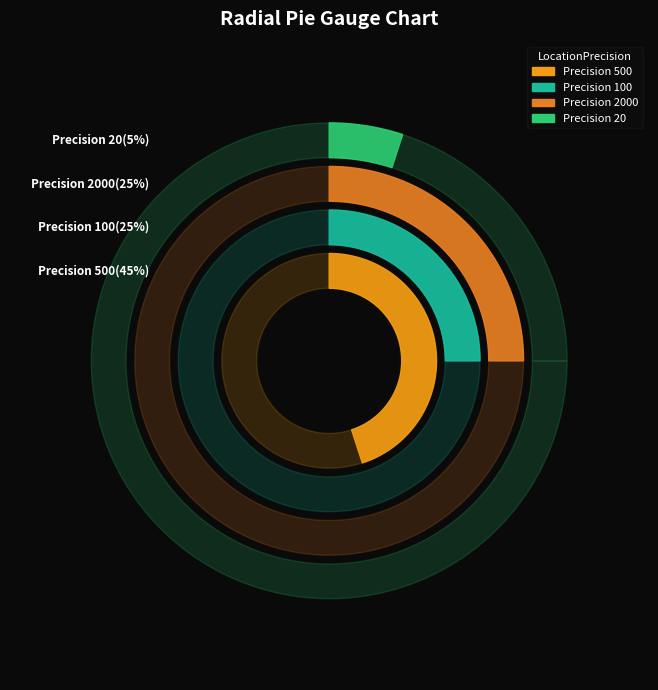

How many segments does this pie chart have?

4